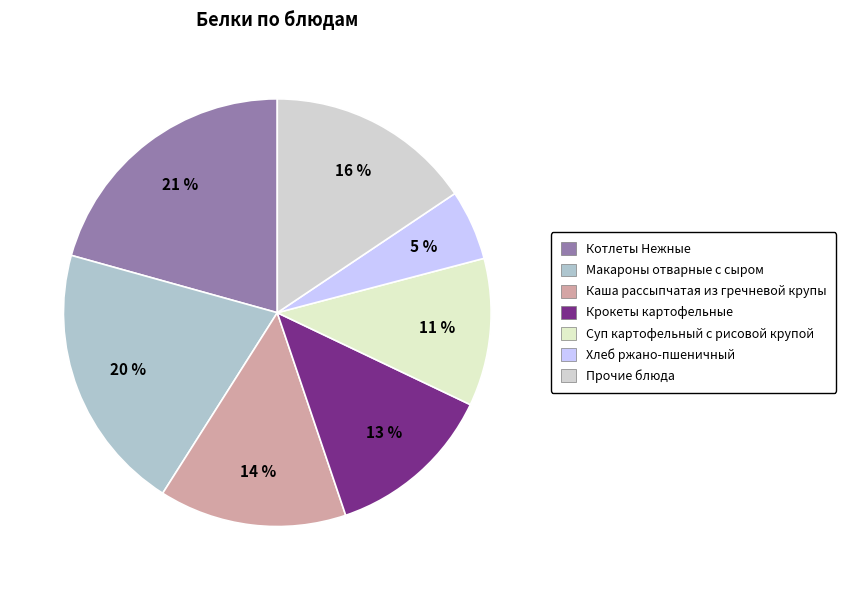

To the nearest percent, what is the average slice percentage?

14%